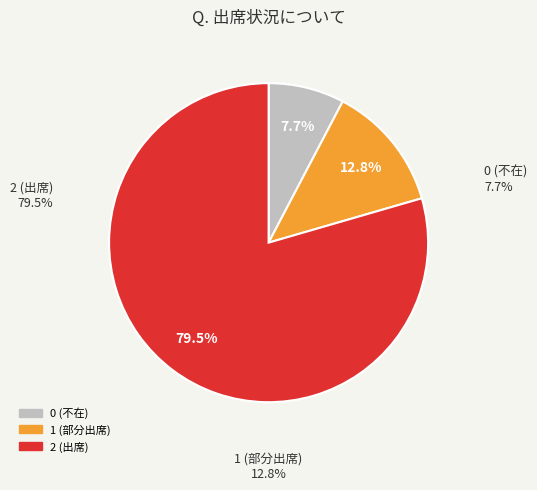

Is there any slice that represents more than half of the pie?

Yes